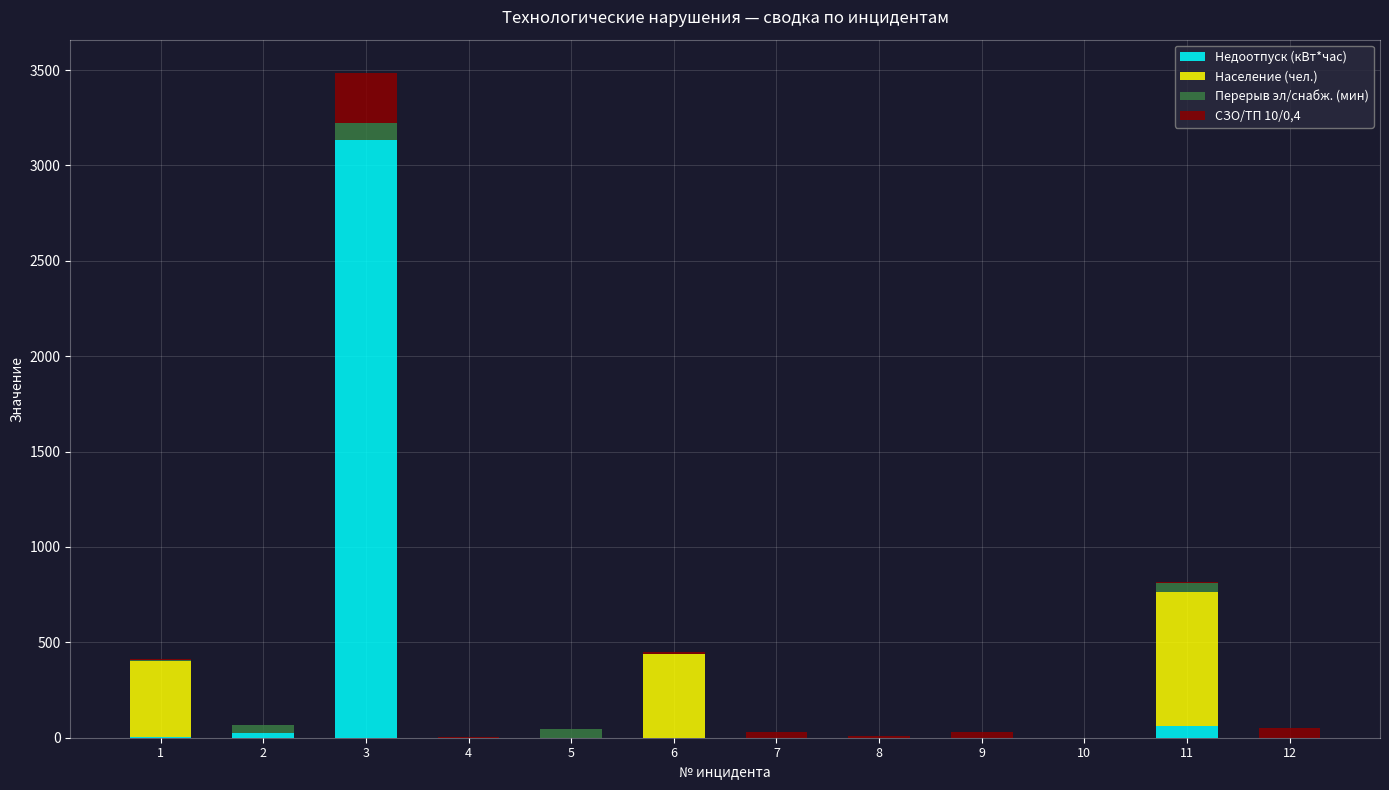

At which category is the sum across all series the highest?

3